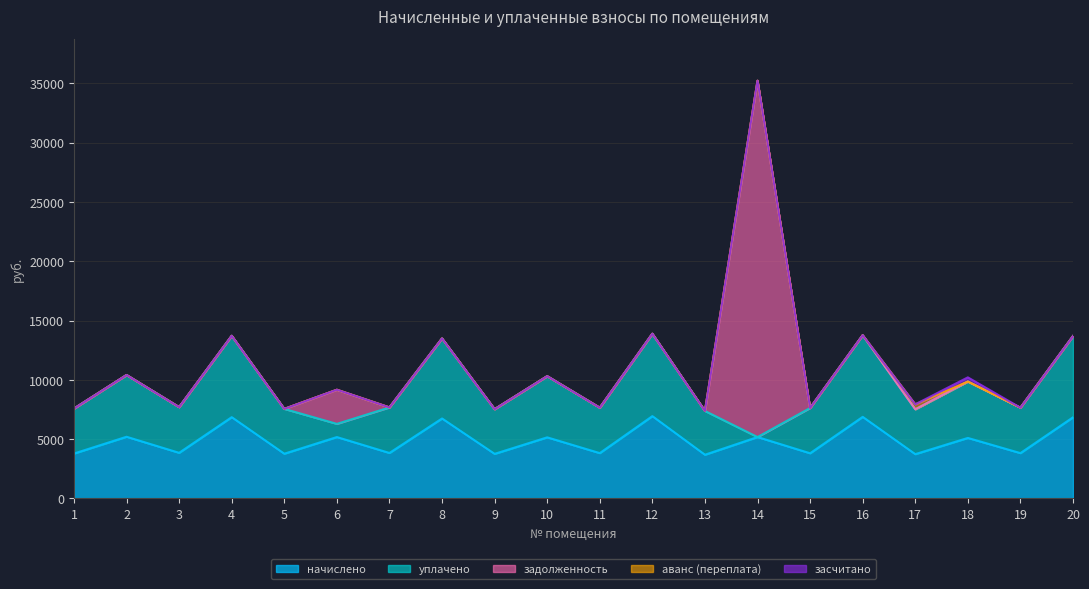

Where does the начислено series first go above 5104?

2